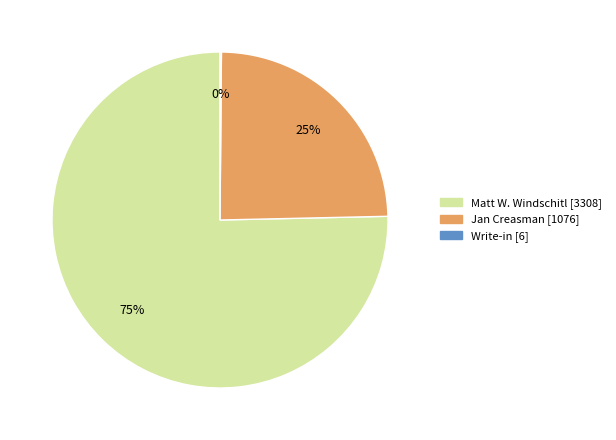

True or false: Jan Creasman accounts for 25% of the total.

True